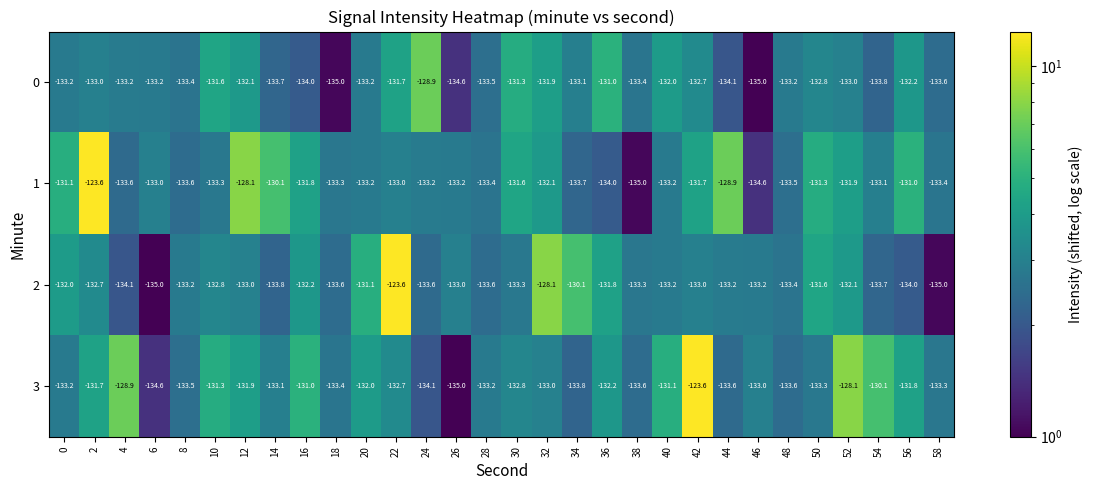

What is the maximum value for 3?

-123.6